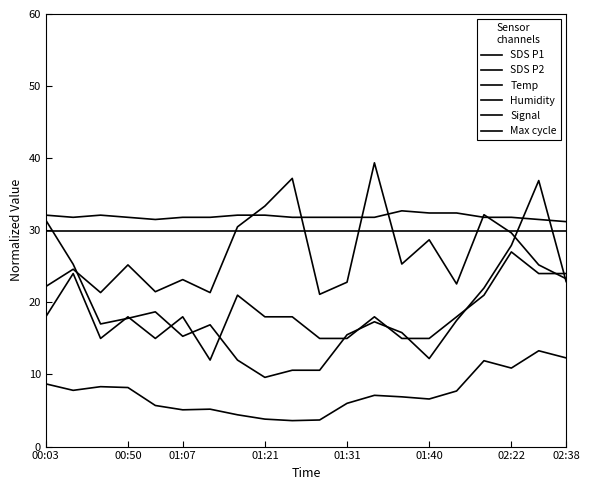

Does the chart have visible grid lines?

No